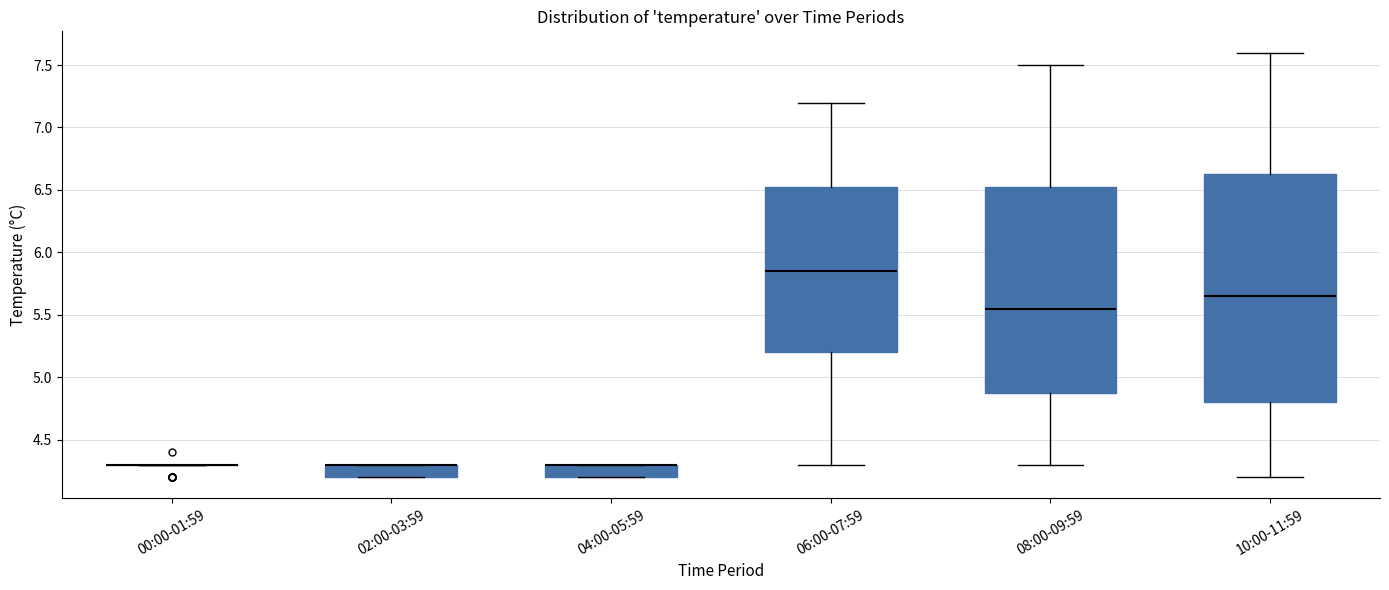

Reading left to right, read every box against the y-axis: the position of its median line, the range the box covers, and the ends of its whiskers. The values are not printed on the chart, so give them approximately, as read against the axis.

00:00-01:59: box collapsed to a line at 4.30, whiskers 4.30 to 4.30
02:00-03:59: median 4.30 (drawn on the box's upper edge), box 4.20 to 4.30, whiskers 4.20 to 4.30
04:00-05:59: median 4.30 (drawn on the box's upper edge), box 4.20 to 4.30, whiskers 4.20 to 4.30
06:00-07:59: median 5.85, box 5.20 to 6.55, whiskers 4.30 to 7.20
08:00-09:59: median 5.55, box 4.90 to 6.55, whiskers 4.30 to 7.50
10:00-11:59: median 5.65, box 4.80 to 6.65, whiskers 4.20 to 7.60